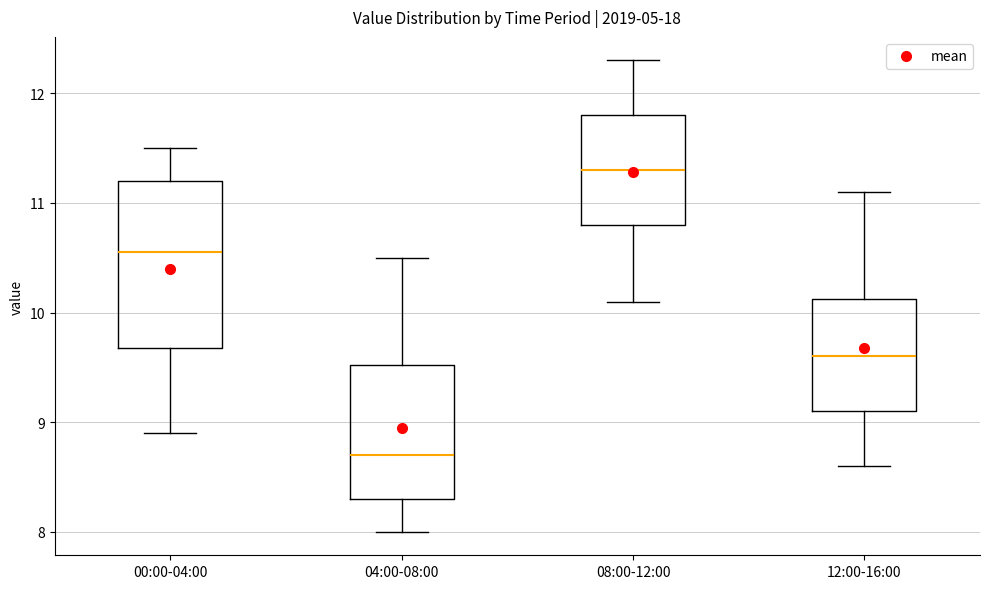

Reading left to right, read every box against the y-axis: the position of its median line, the range the box covers, and the ends of its whiskers. The values are not printed on the chart, so give them approximately, as read against the axis.

00:00-04:00: median 10.6, box 9.7 to 11.2, whiskers 8.9 to 11.5
04:00-08:00: median 8.7, box 8.3 to 9.5, whiskers 8.0 to 10.5
08:00-12:00: median 11.3, box 10.8 to 11.8, whiskers 10.1 to 12.3
12:00-16:00: median 9.6, box 9.1 to 10.1, whiskers 8.6 to 11.1